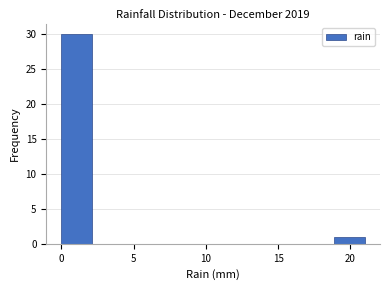

Which range on the x-axis has the tallest bar?

0.0 to 2.1